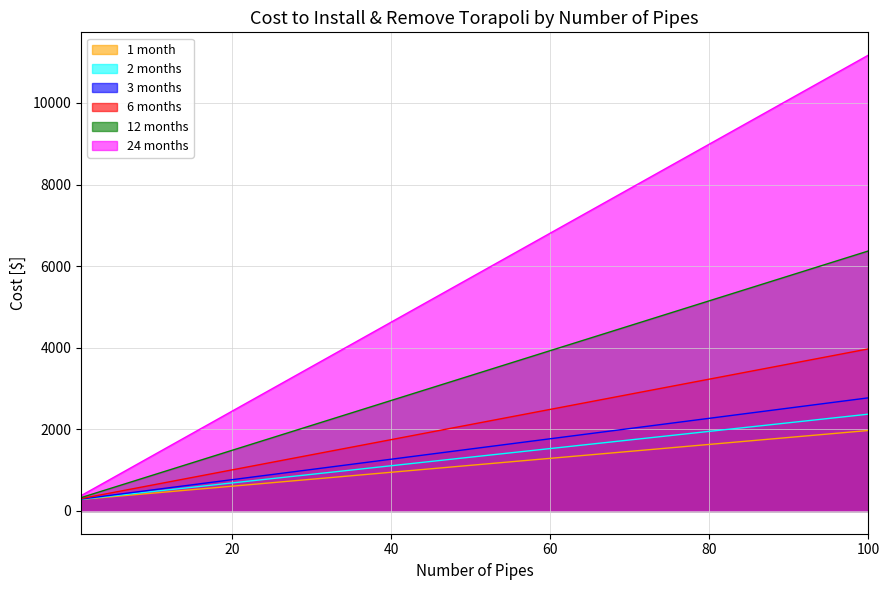

What is the value of the 12 months point at the 16th from the left?

5150.3